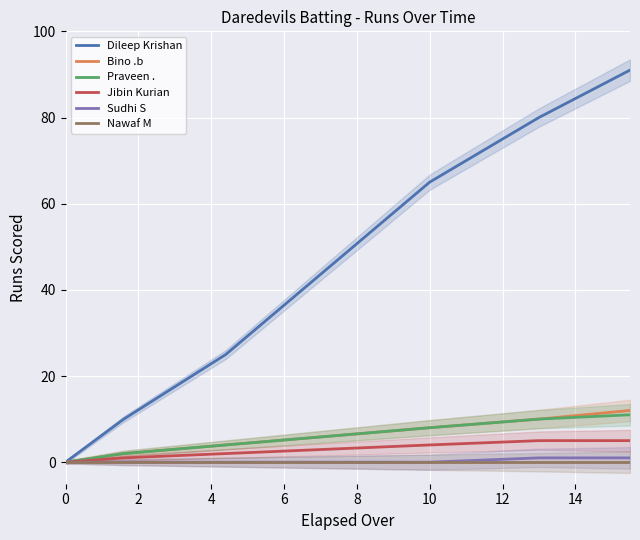

The Bino .b series shows 12 at 10. True or false?

False